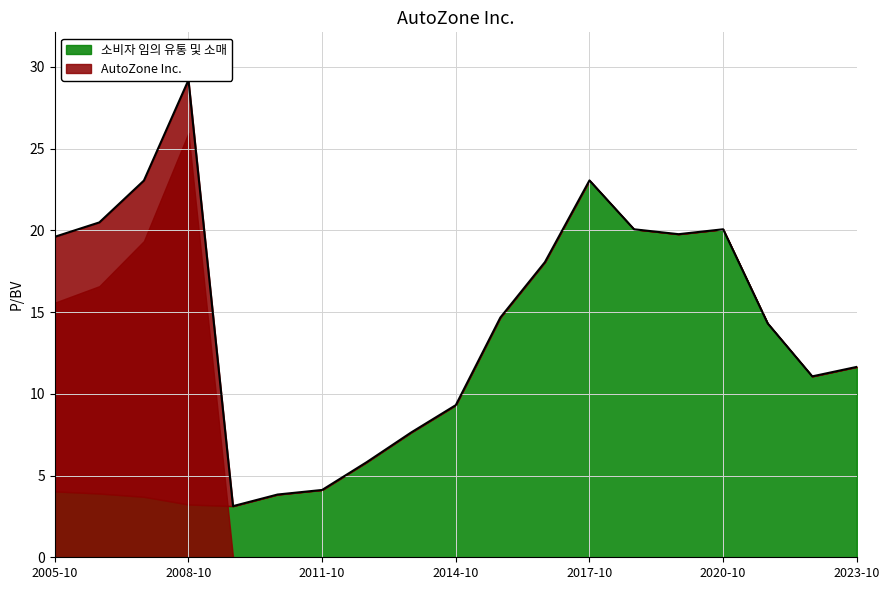

Read the 소비자 임의 유통 및 소매 value at 2021-10-25.

14.3